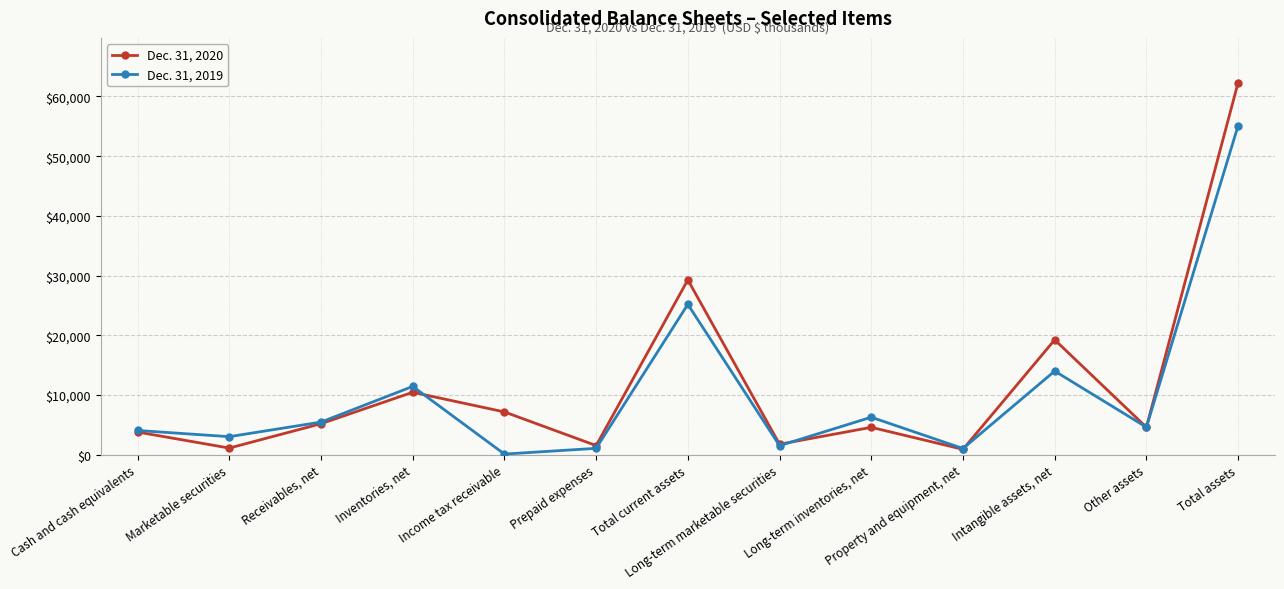

What is the highest value of the Dec. 31, 2020 series?

62323